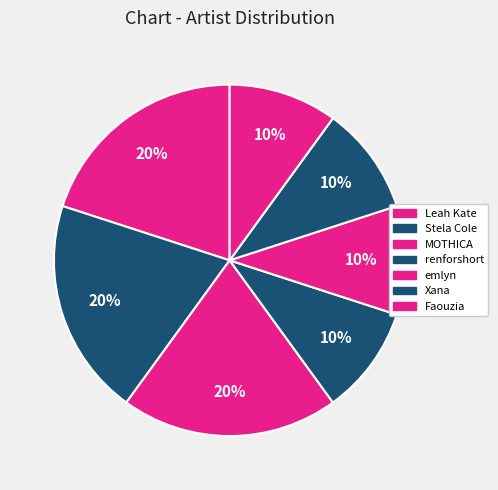

Is there any slice that represents more than half of the pie?

No